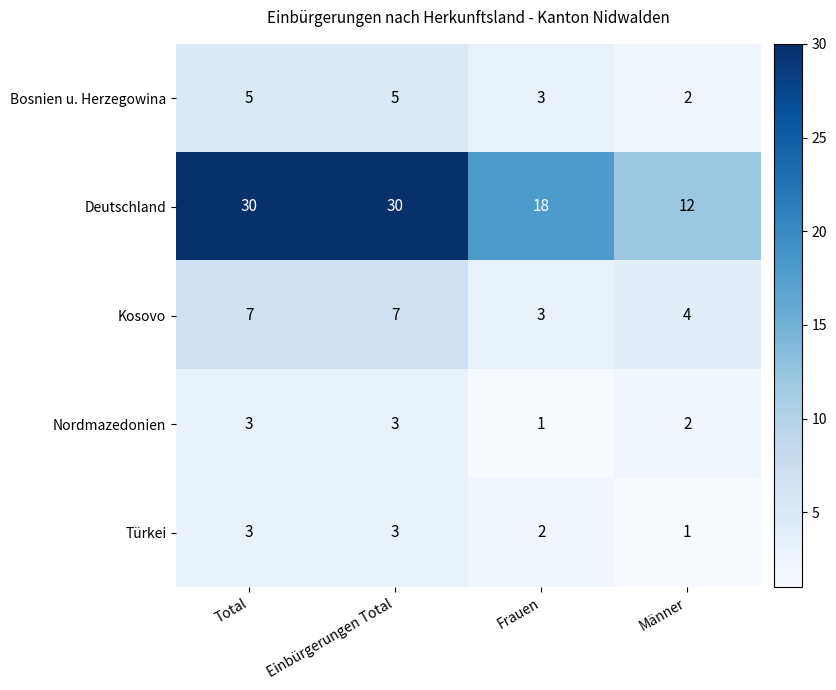

What is the approximate value of Kosovo at Einbürgerungen Total?

7